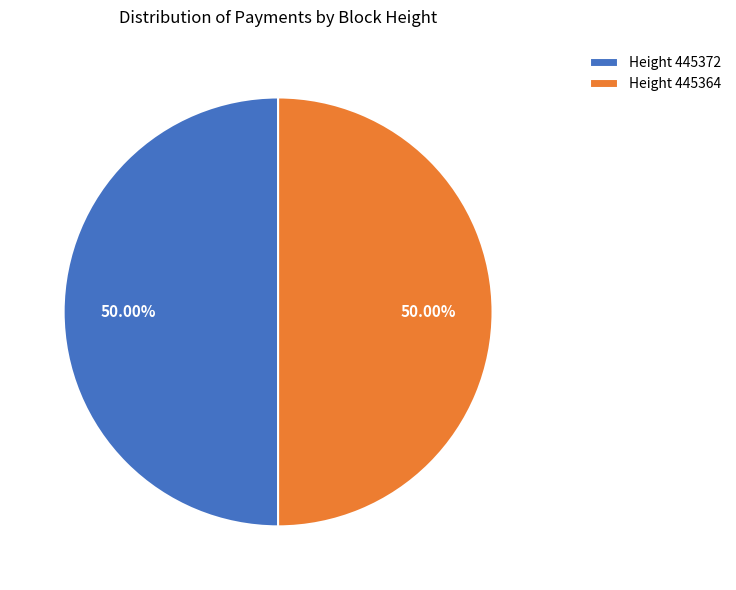

Is the sum of Height 445364 and Height 445372 greater than half?

Yes